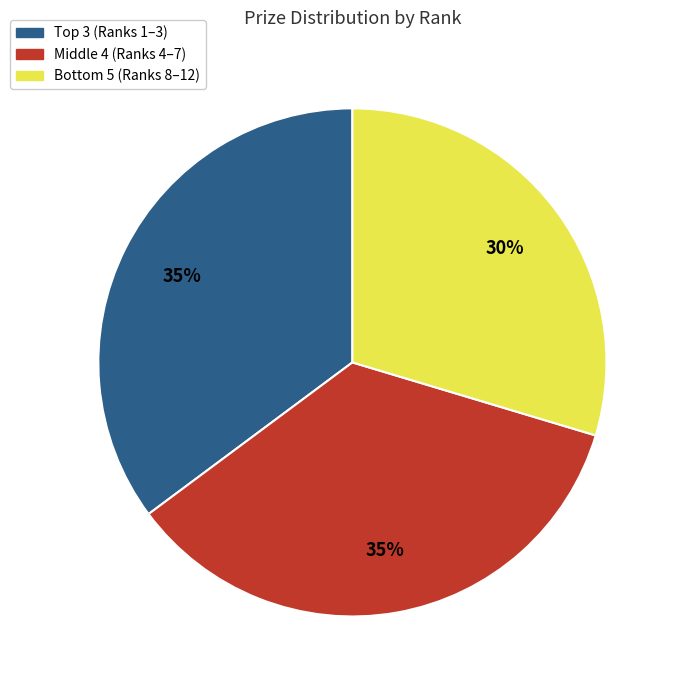

To the nearest percent, what is the average slice percentage?

33%